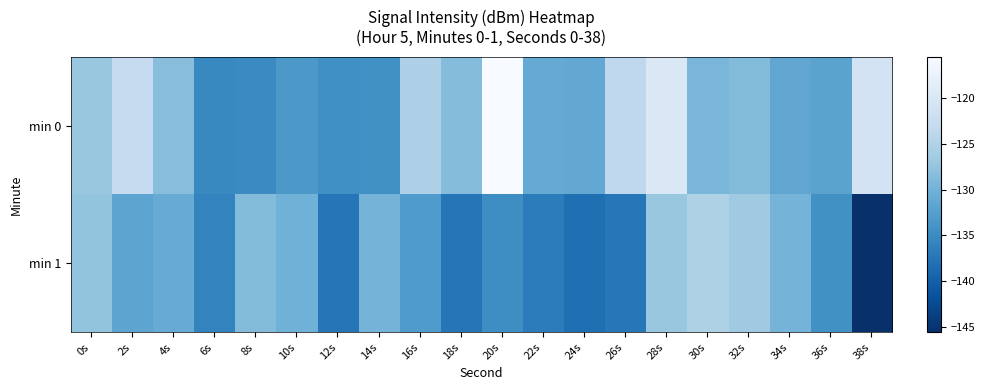

How many series are shown in this chart?

2